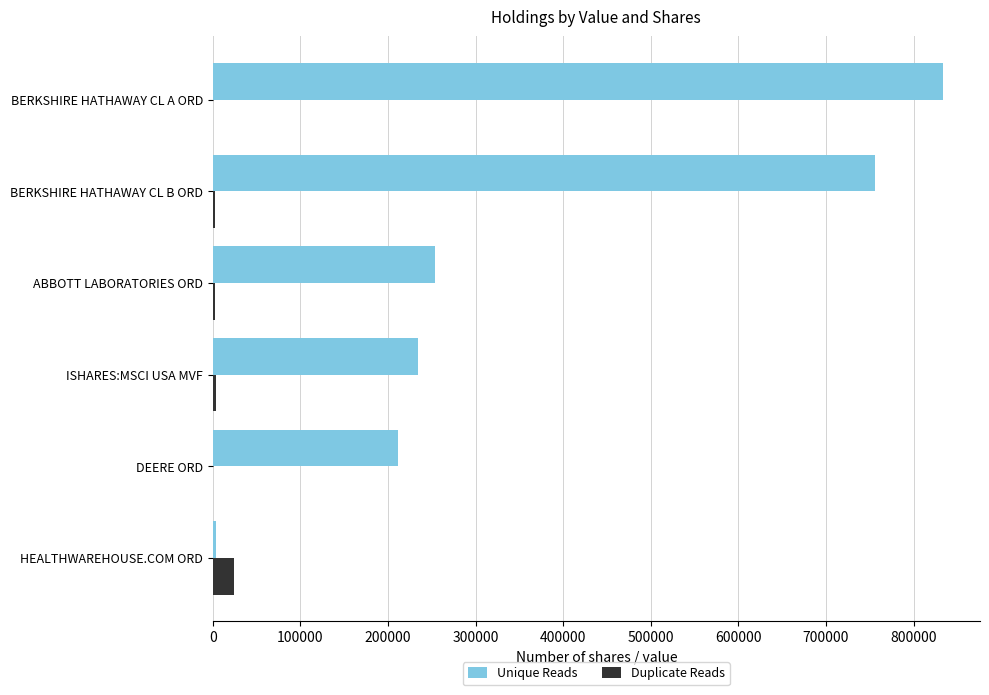

Between ABBOTT LABORATORIES ORD and HEALTHWAREHOUSE.COM ORD, which series saw the biggest shift?

Unique Reads